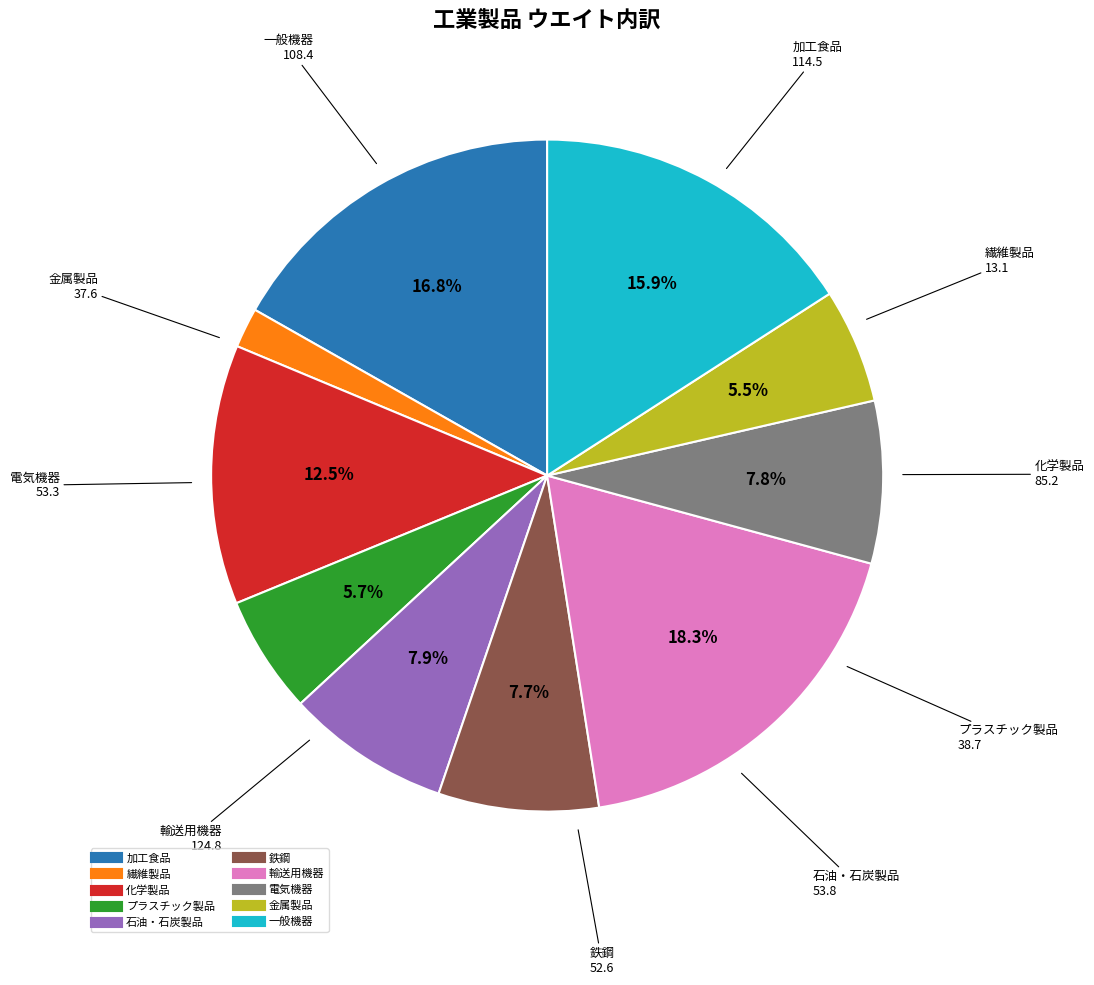

To the nearest percent, what is the average slice percentage?

10%